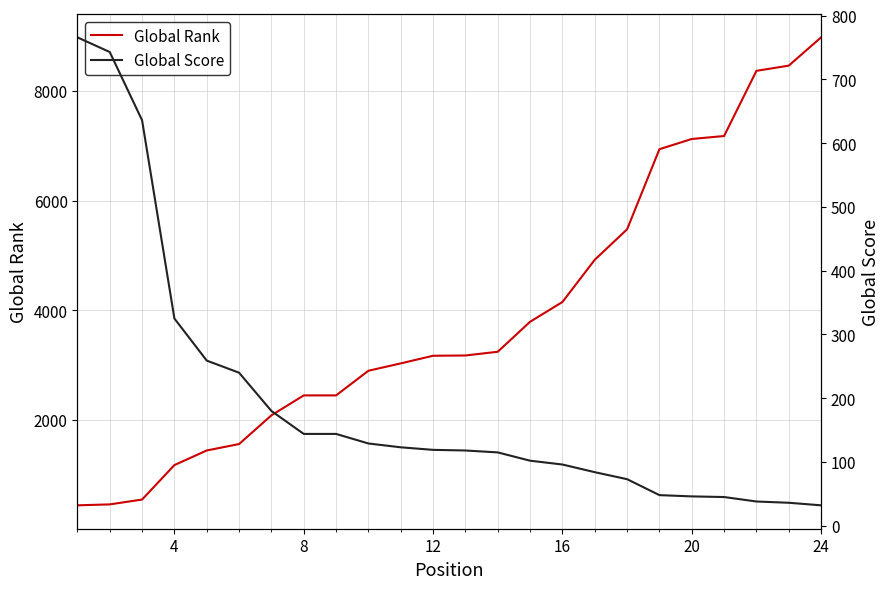

Which series ends up on top after the final intersection of Global Score and Global Rank?

Global Rank